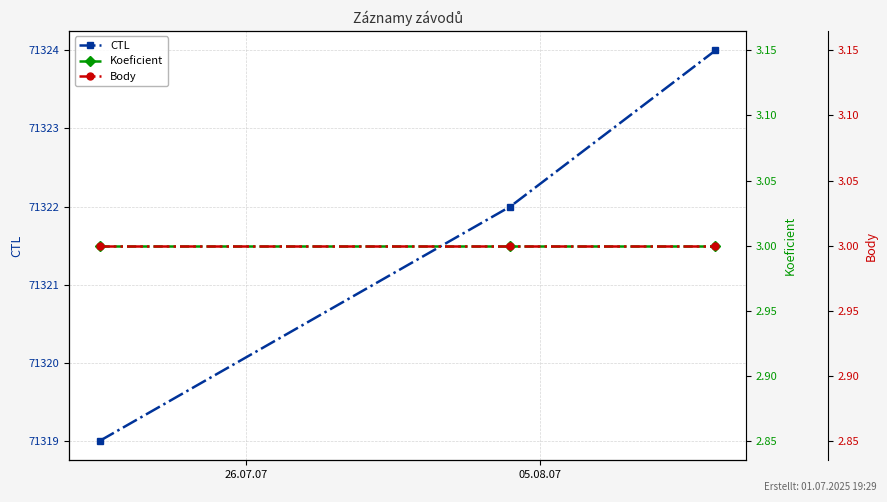

What is the maximum value for Koeficient?

3